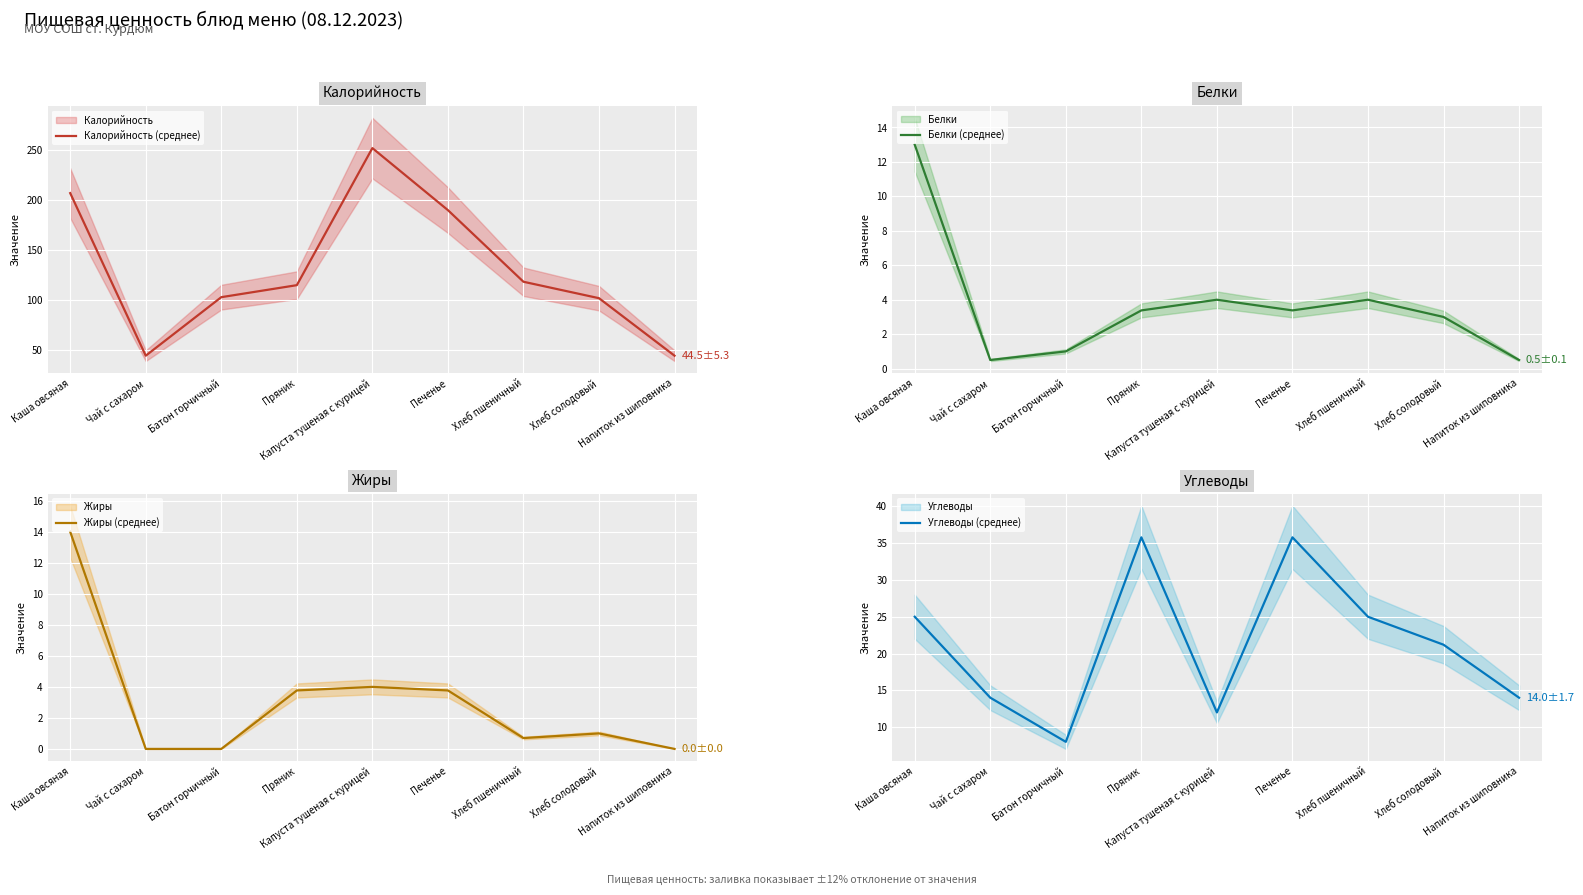

How many data points in Углеводы (среднее) are above 21?

5